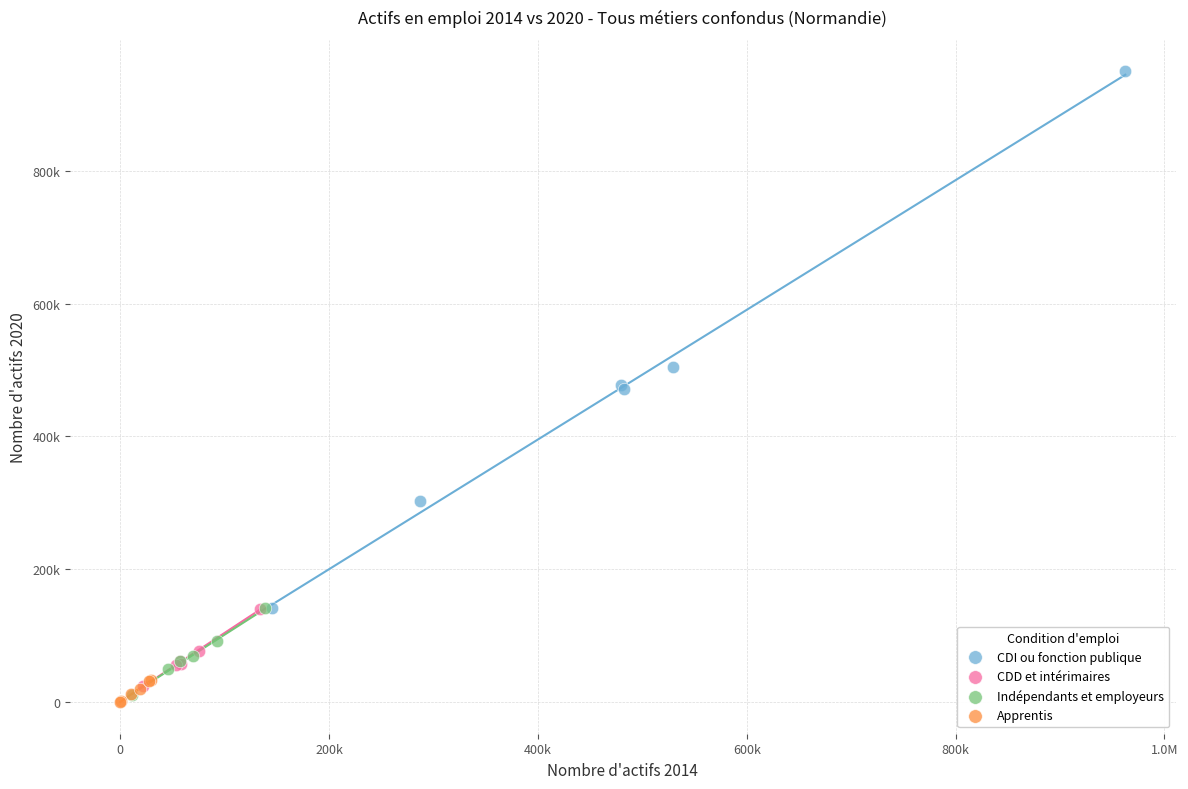

What are all the series names shown in the legend?

CDI ou fonction publique, CDD et intérimaires, Indépendants et employeurs, Apprentis